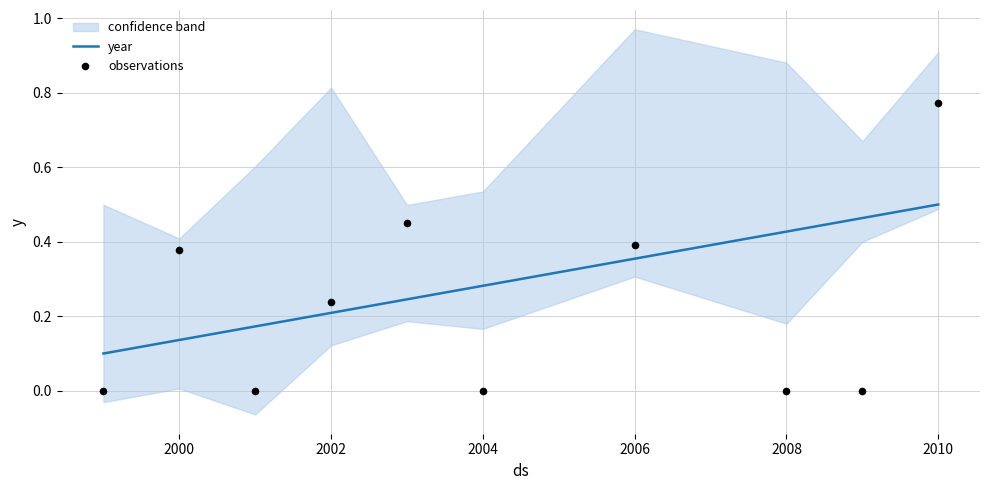

At how many categories does at least one series exceed 0?

10